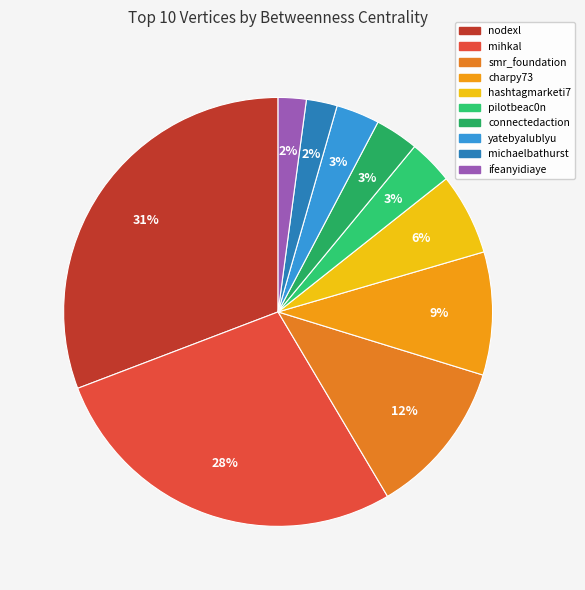

How many segments does this pie chart have?

10